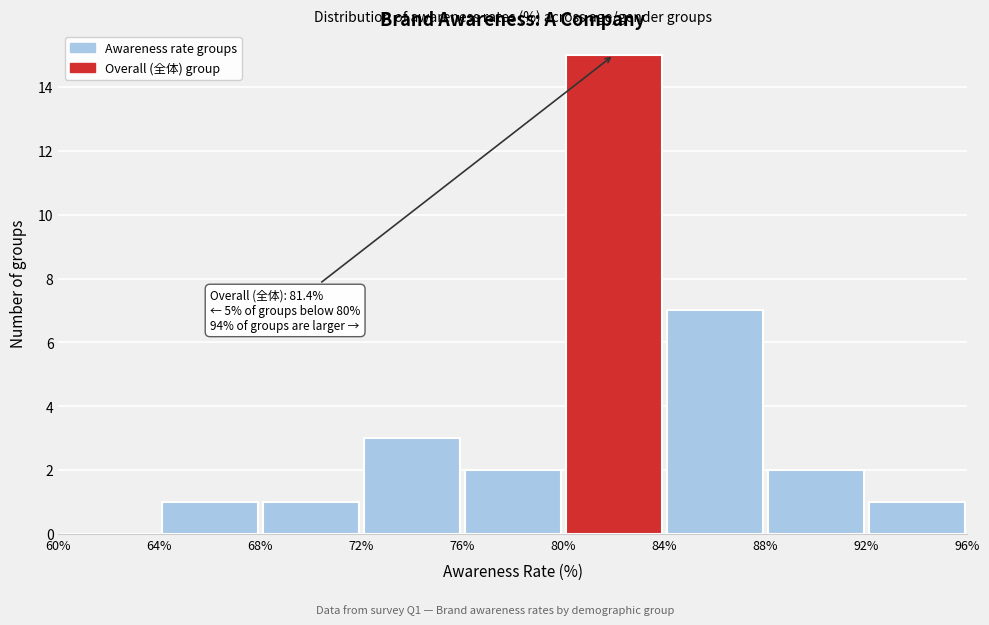

Over which range of the x-axis is the bar tallest?

80% to 84%